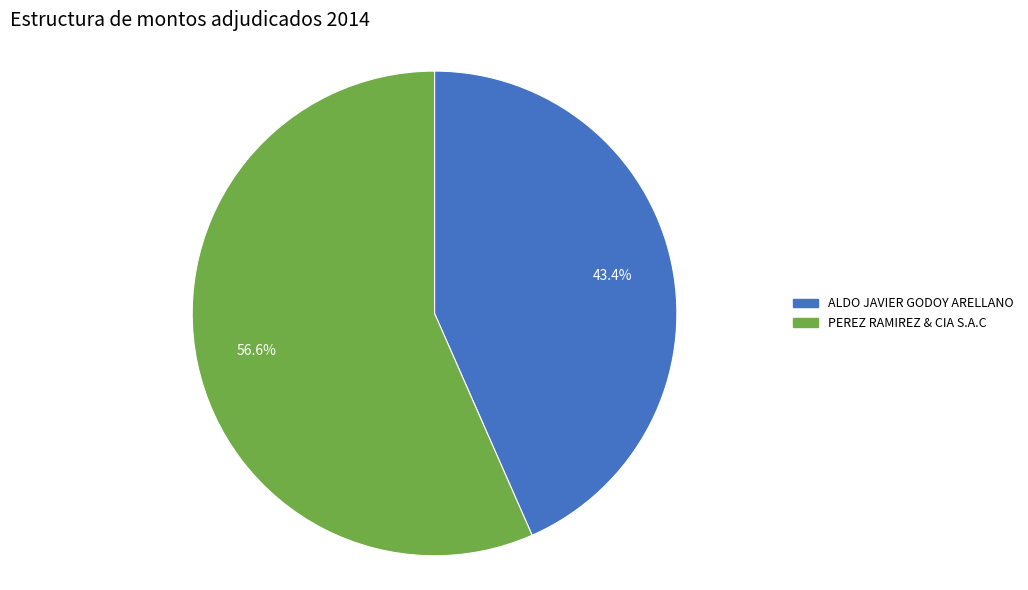

What percentage is the PEREZ RAMIREZ & CIA S.A.C slice, to the nearest percent?

57%